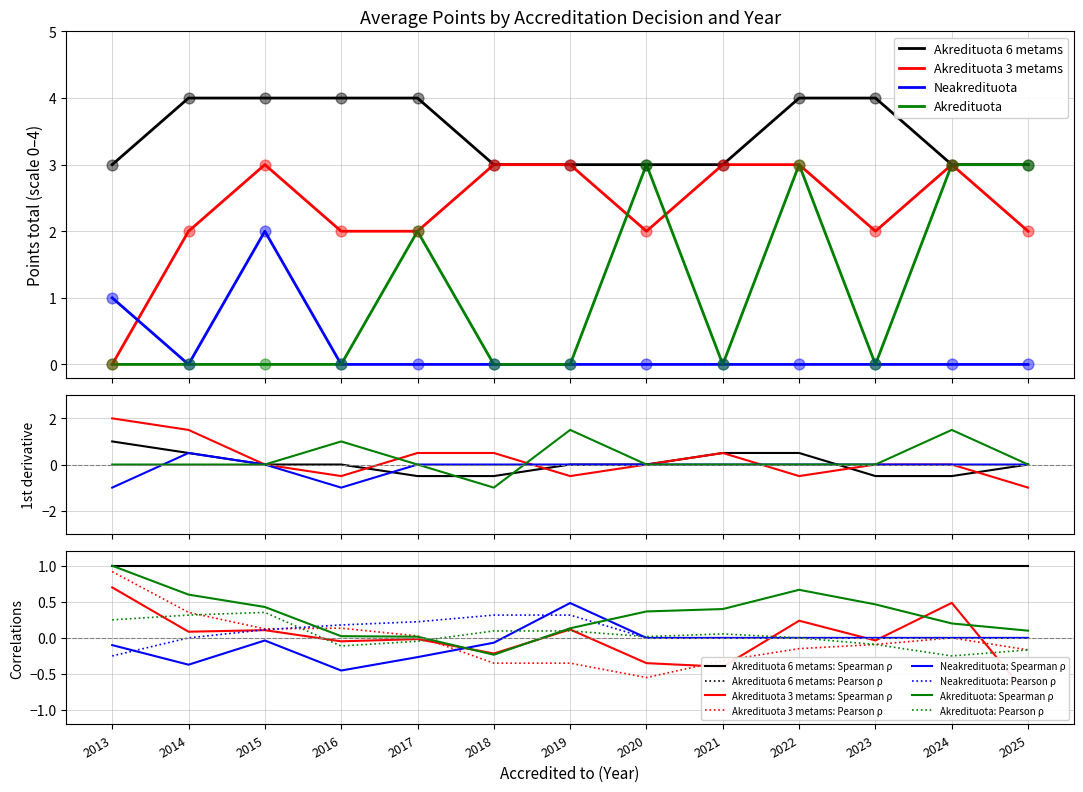

What is the total value across all series at 2017?

8